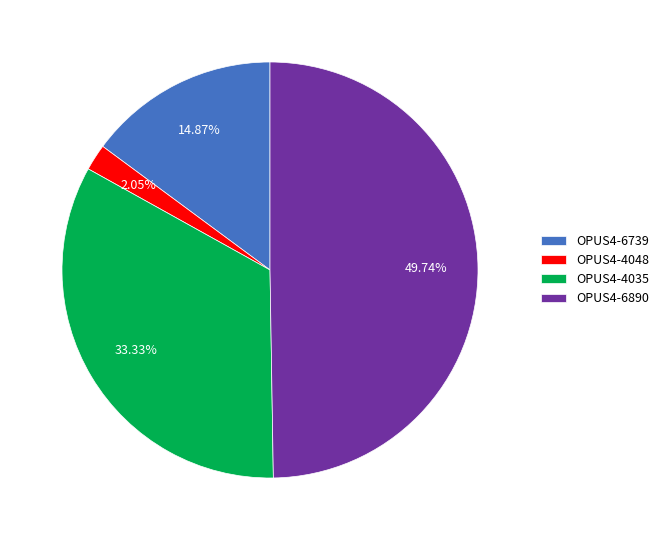

True or false: OPUS4-4048 accounts for 7% of the total.

False